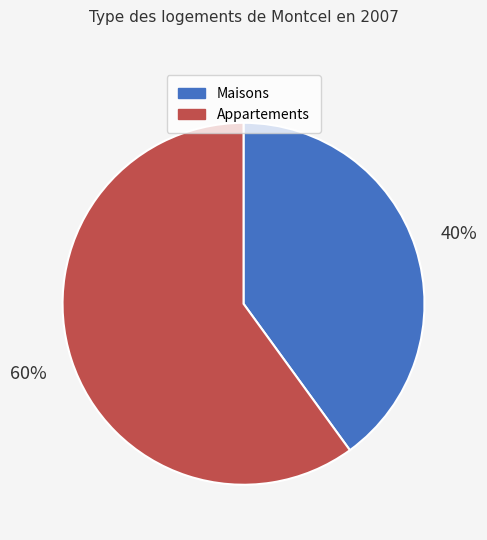

To the nearest percent, what is the average slice percentage?

50%